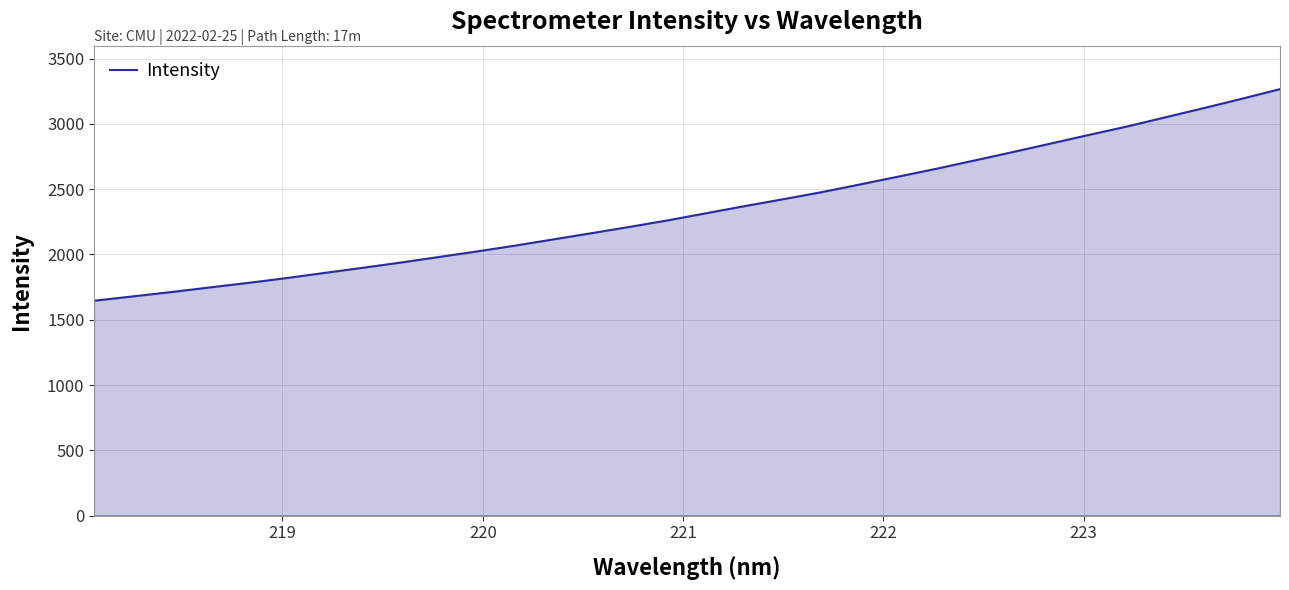

What is the smallest value displayed?

1645.6